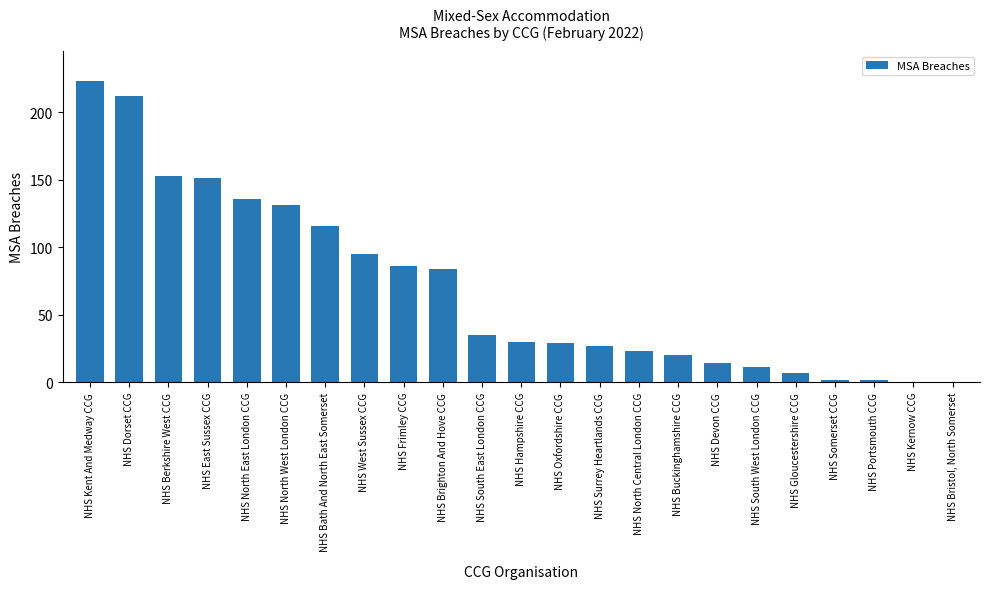

What is the difference between the values at NHS North East London CCG and NHS Portsmouth CCG?

134